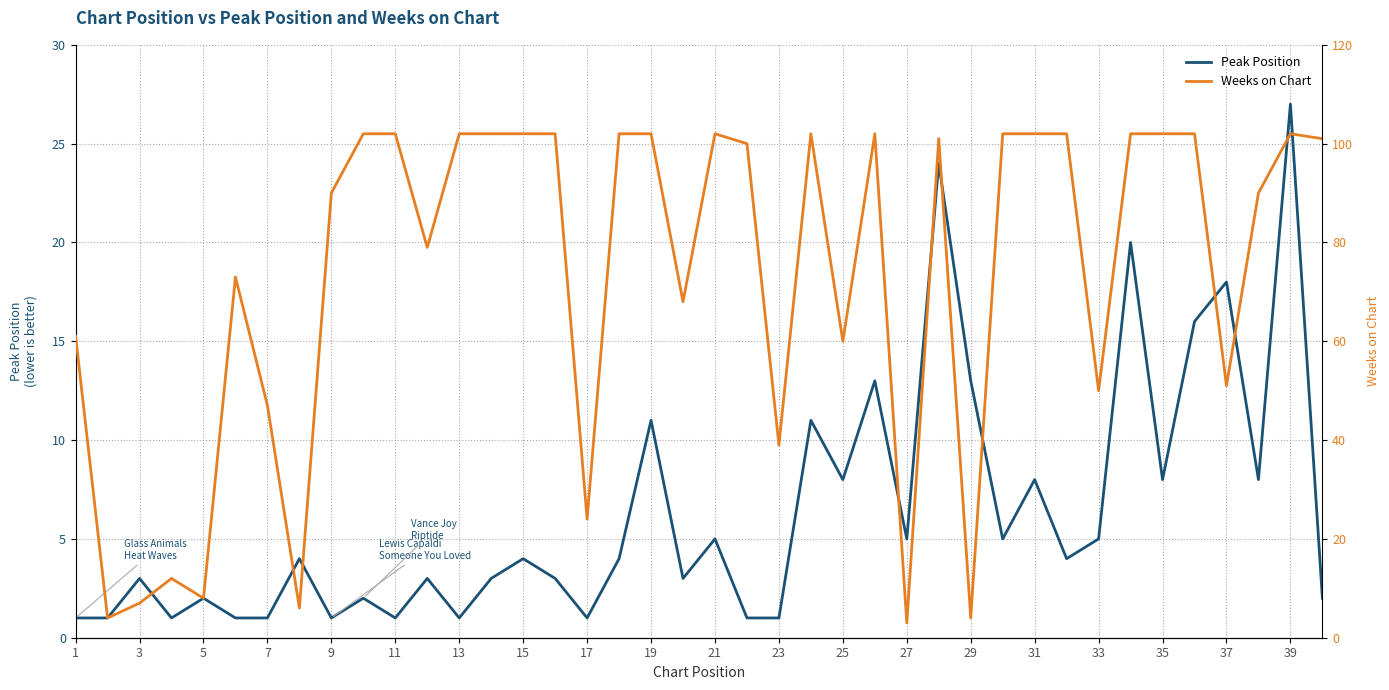

What are all the series names shown in the legend?

Peak Position, Weeks on Chart